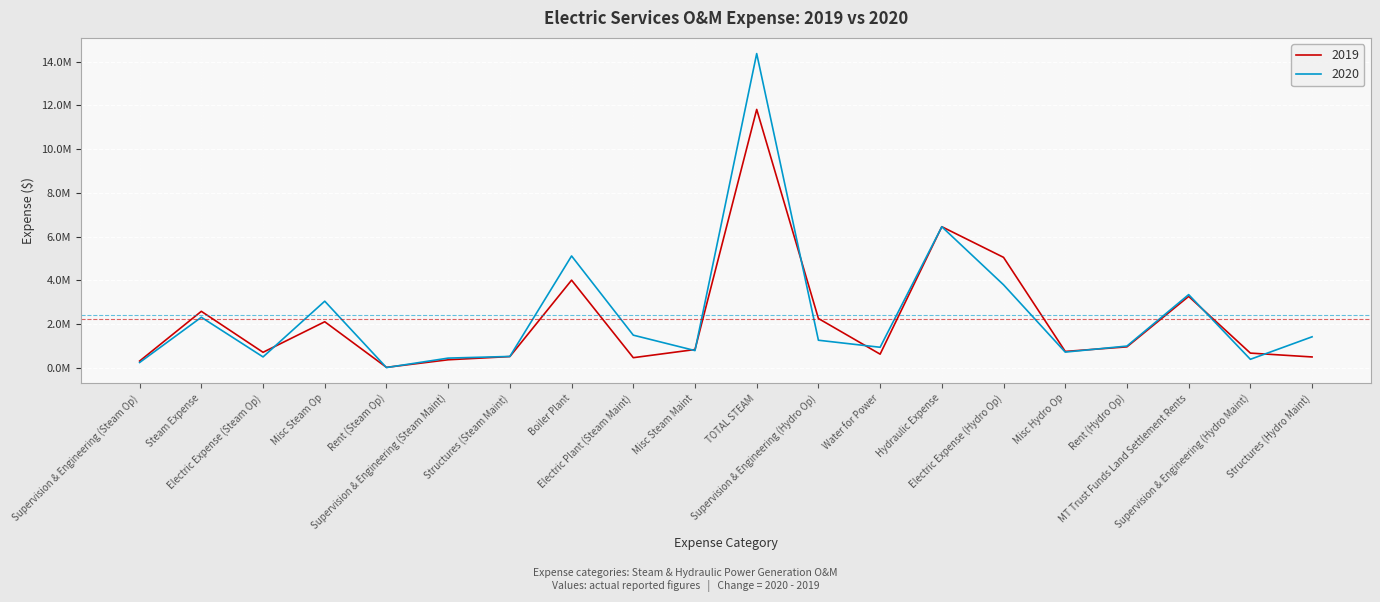

Rank the series by their average value, from lowest to highest.

2019, 2020